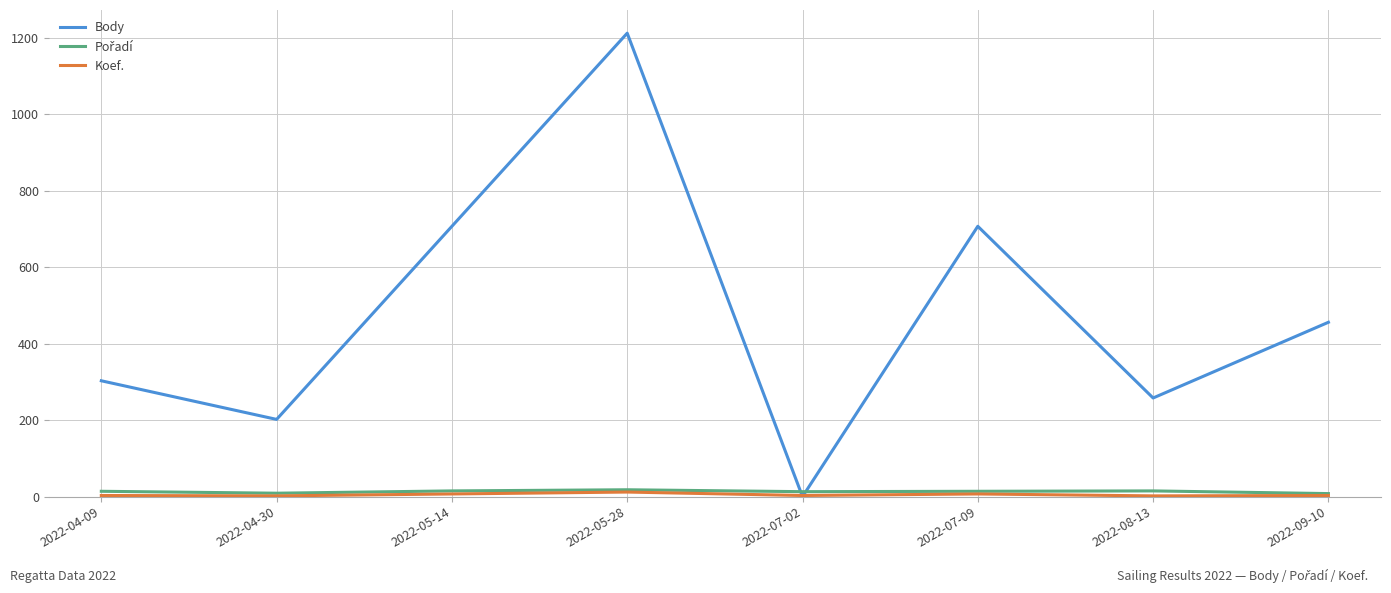

Which series has the largest range (max minus min)?

Body